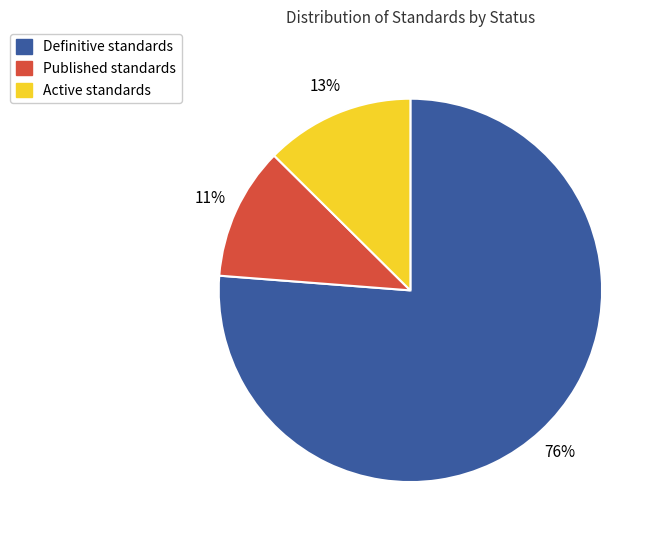

Does any single category account for the majority?

Yes